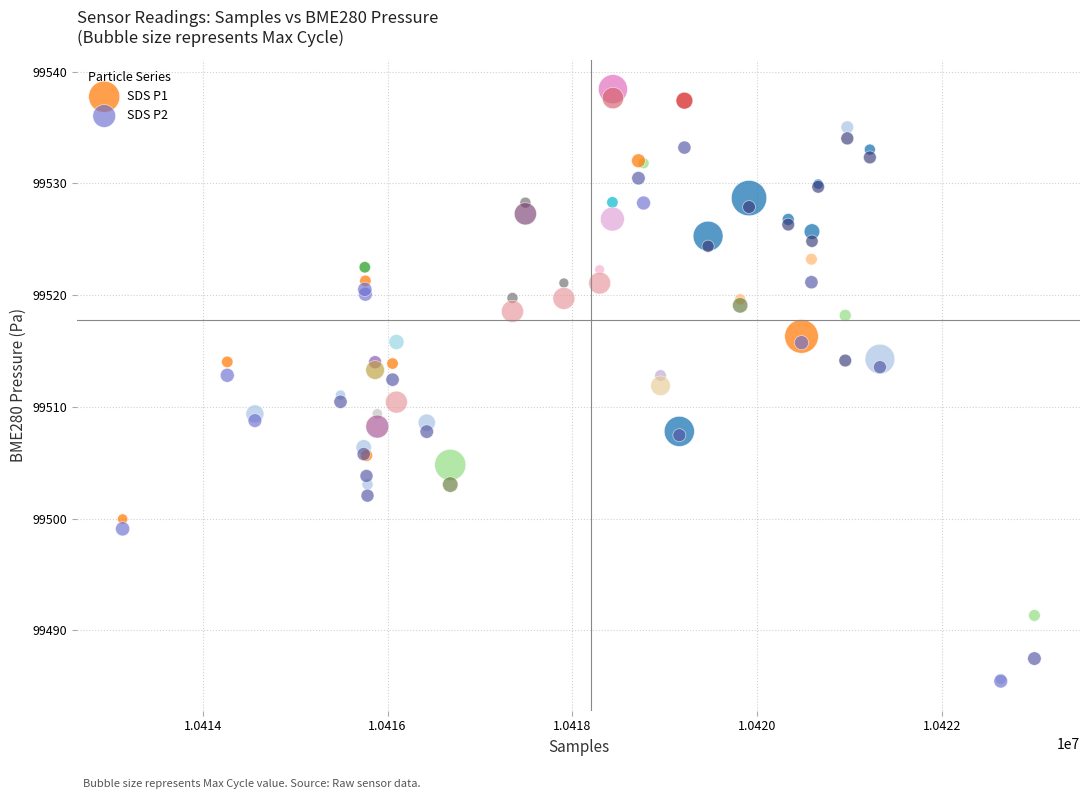

Which series has the widest spread of Y values?

SDS P1